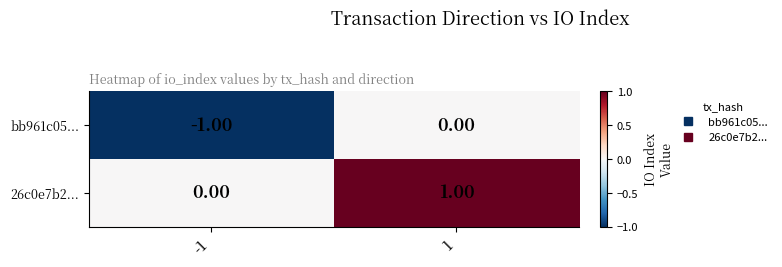

Rank the series by their average value, from lowest to highest.

bb961c05..., 26c0e7b2...